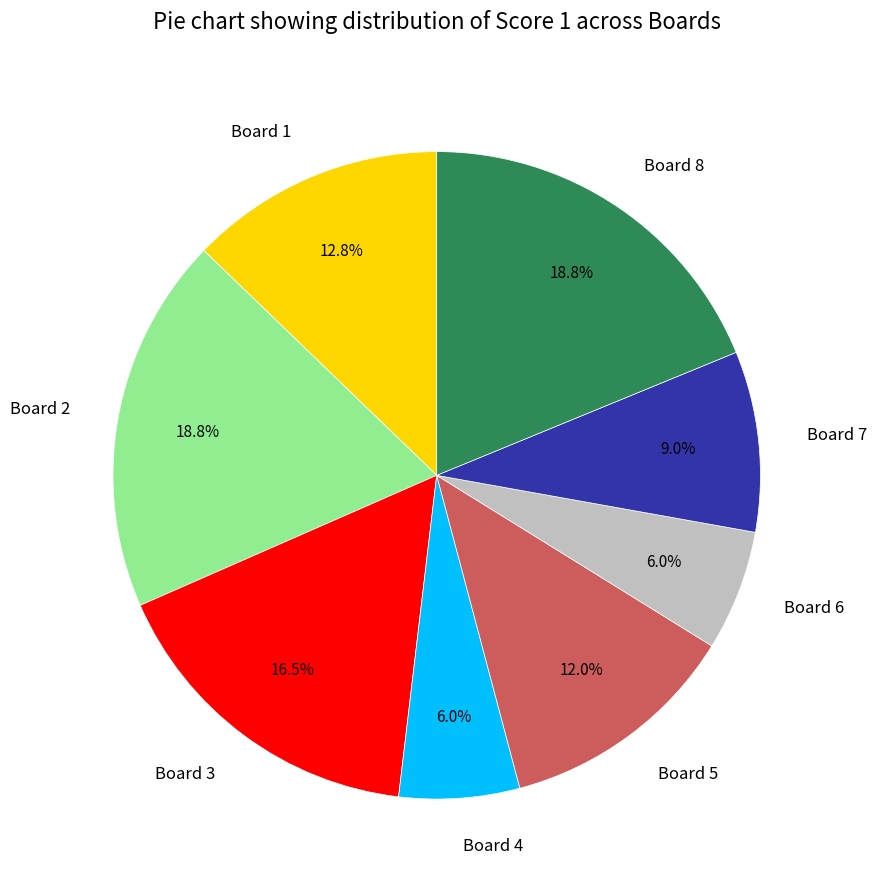

Does any single category account for the majority?

No